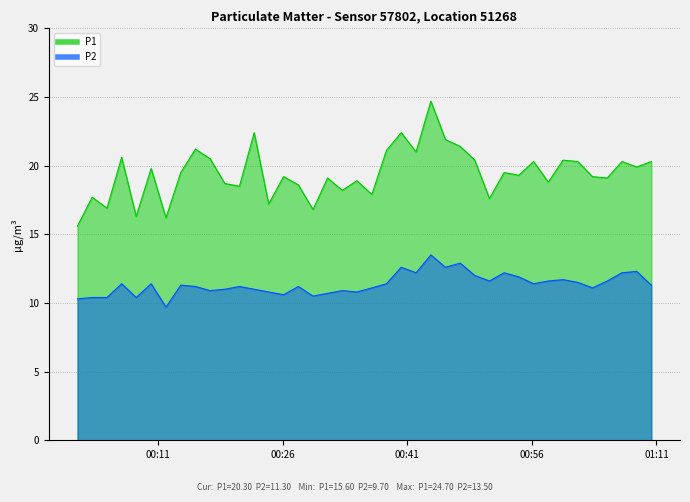

The P1 series shows 22.4 at 2023-11-21T00:40:17. True or false?

True